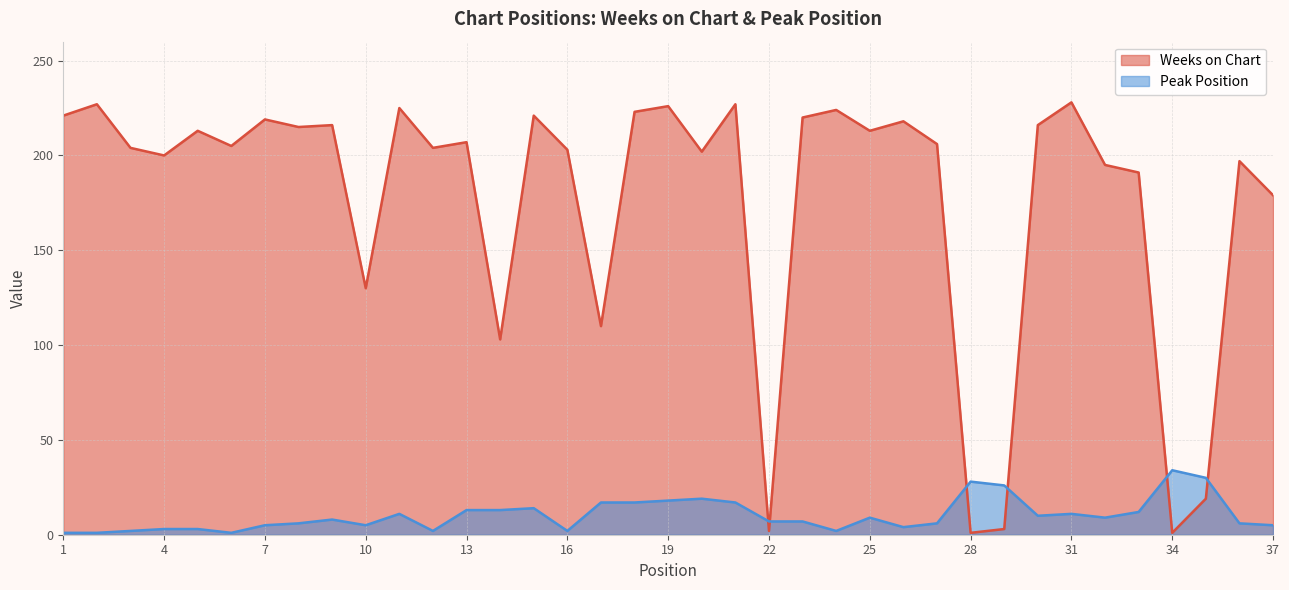

What is the spread (max minus min) of values at 34?

33